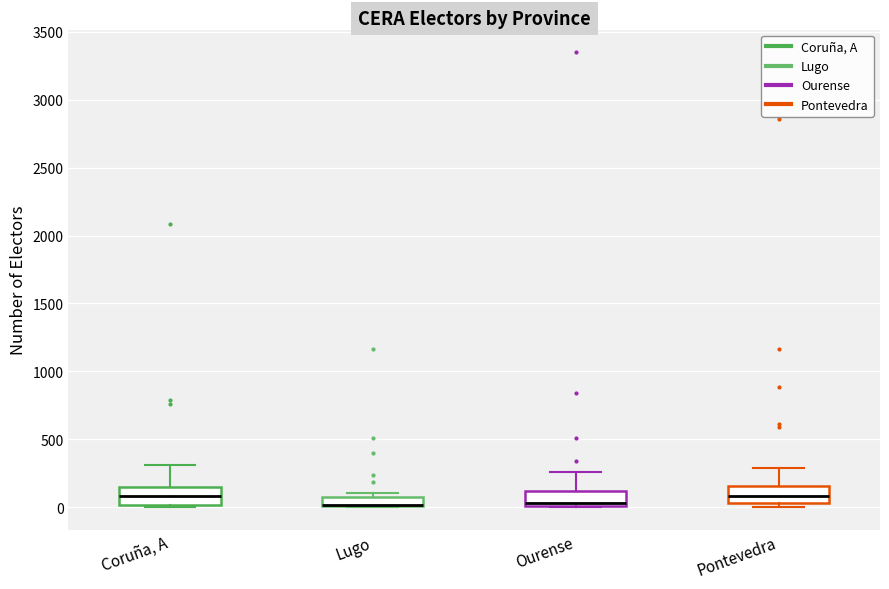

Where does the median line of the box for Ourense sit on the y-axis? The values are not printed on the chart, so give them approximately, as read against the axis.

50